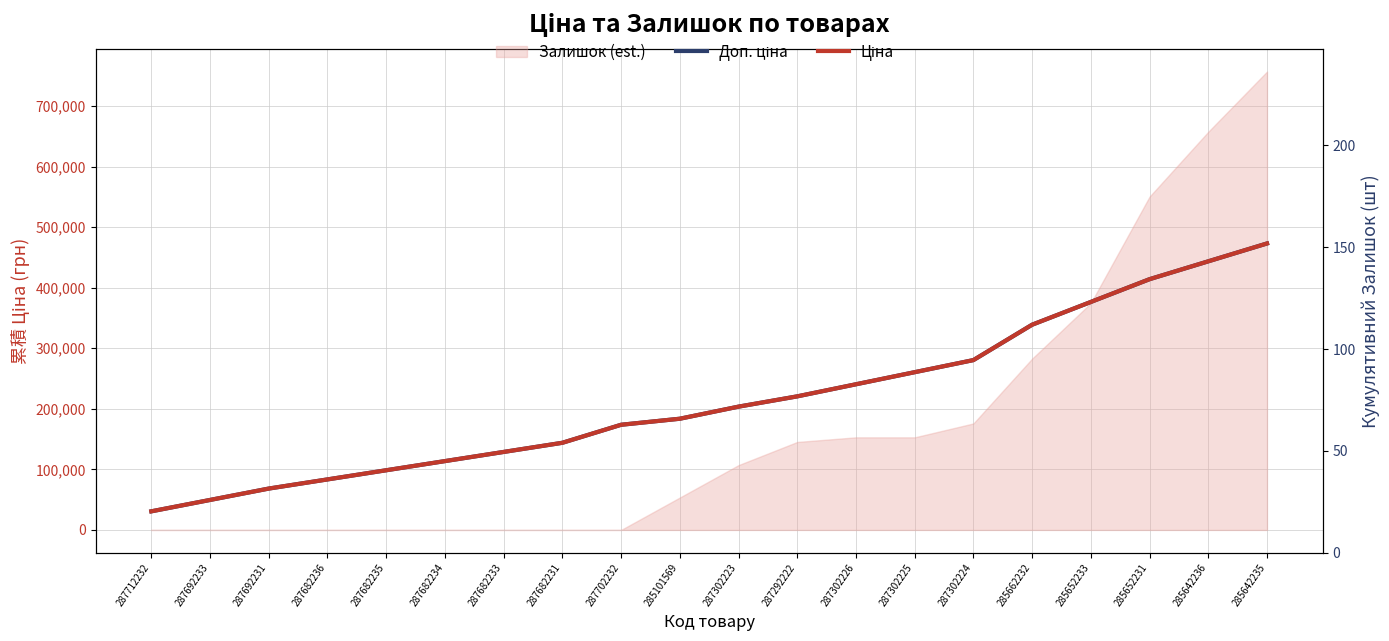

True or false: Ціна has a value of 340257.0 at 287292222.

False